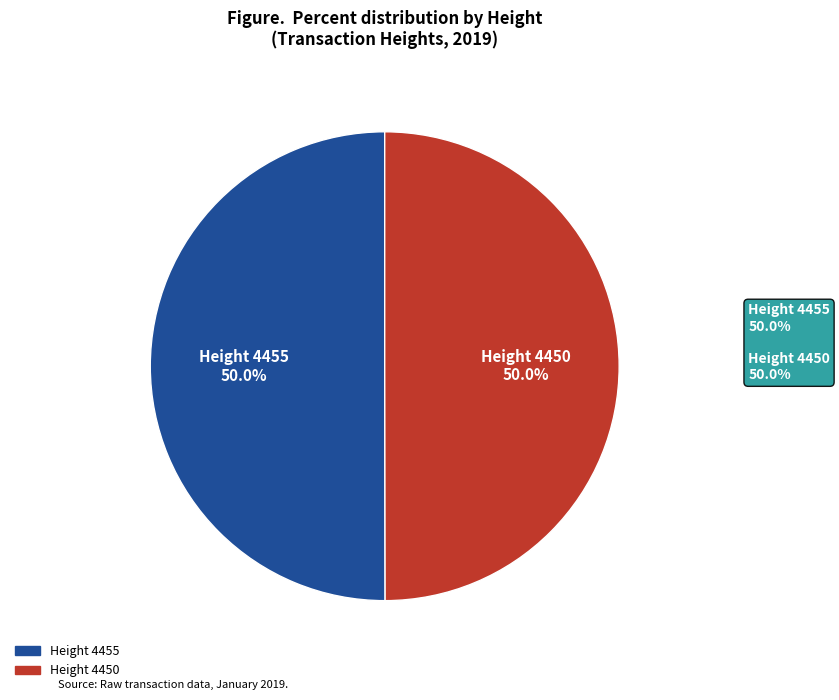

To the nearest percent, what is the average slice percentage?

50%